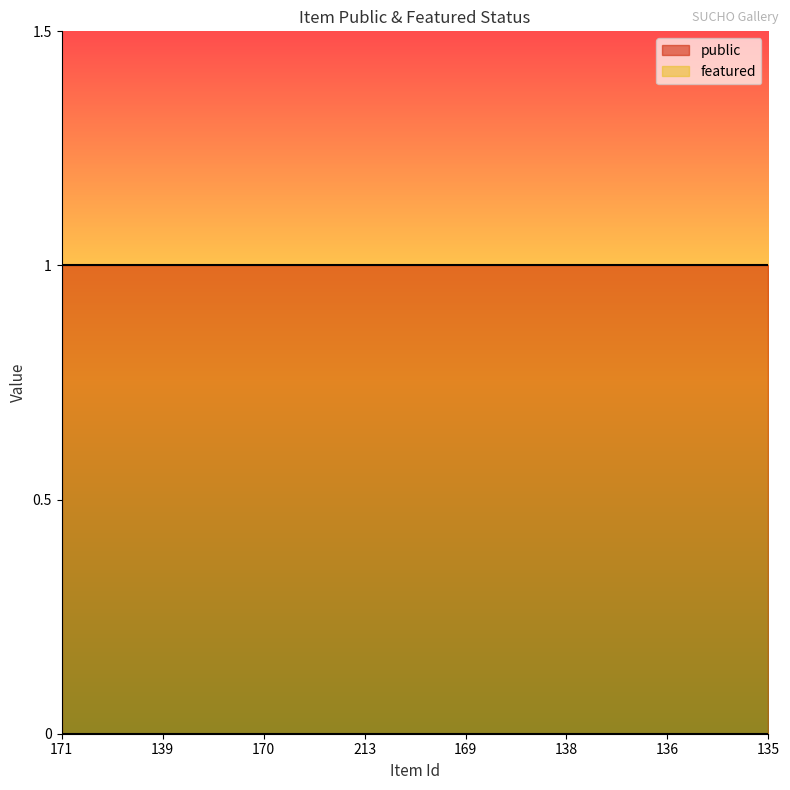

The public series shows 1 at 171. True or false?

True